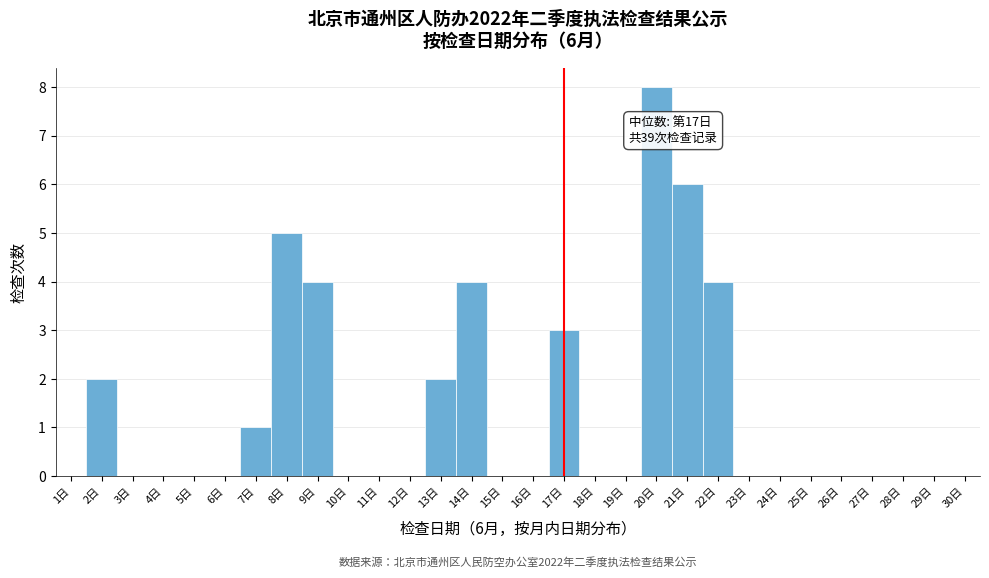

Which range on the x-axis has the tallest bar?

19.5 to 20.5